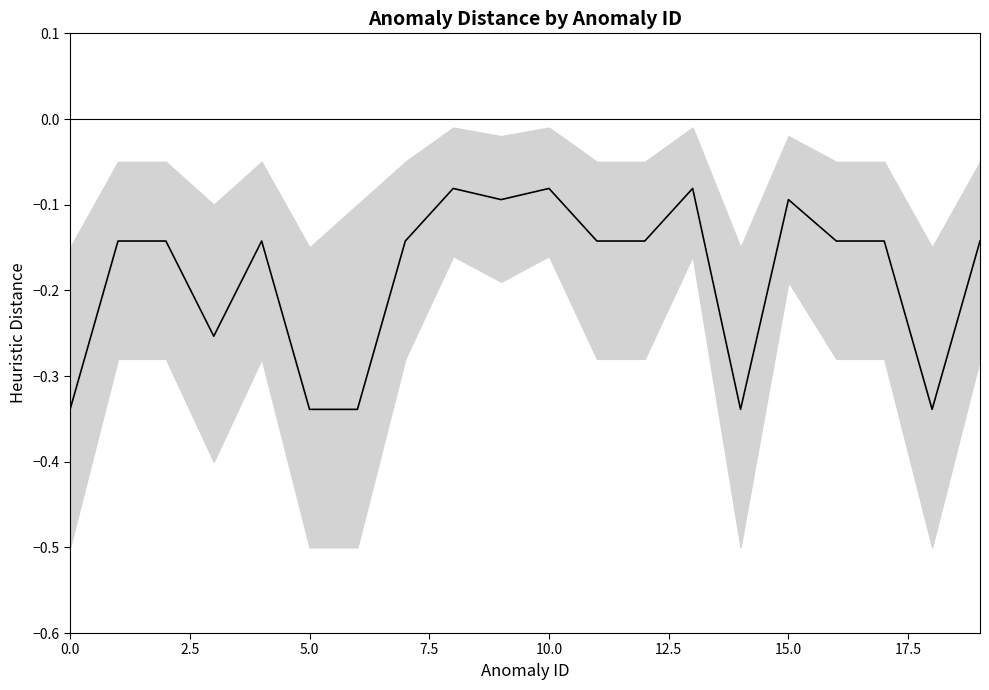

How many points are higher than both their immediate neighbors (excluding endpoints)?

5